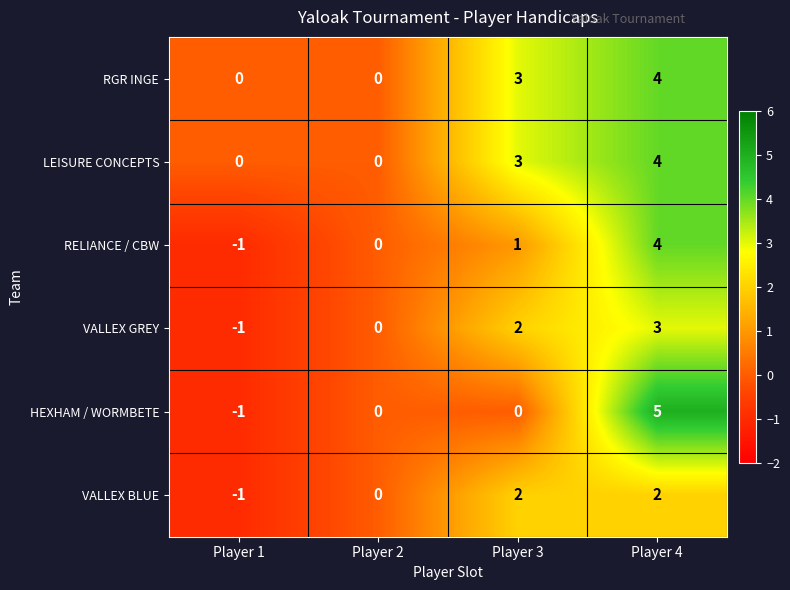

Which category has the highest value across all series?

Player 4